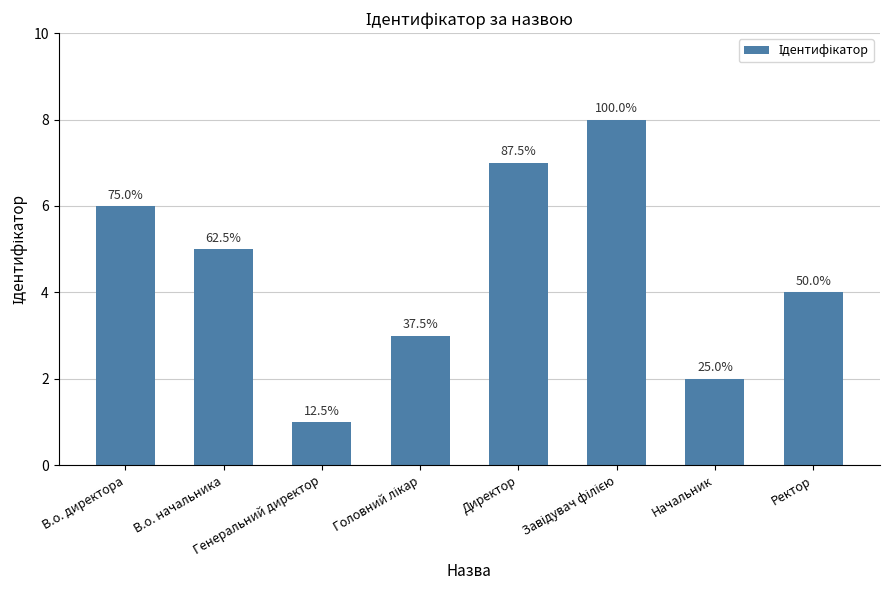

At which label is the value closest to 4?

Ректор